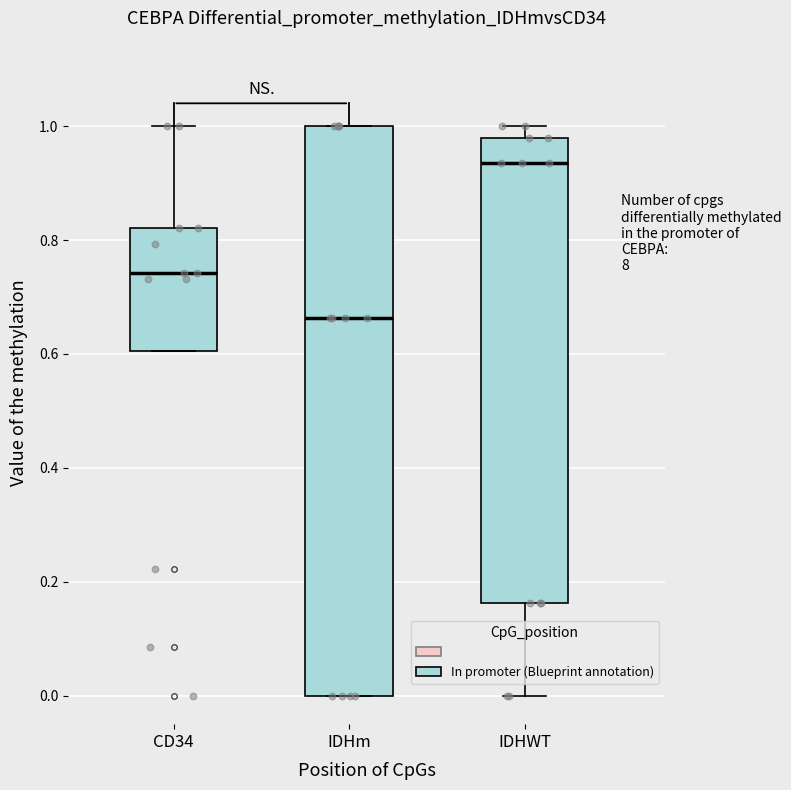

Reading left to right, transcribe this box plot: for each box, give where its median line is, the range the box spans, and where its two whiskers end, as read against the y-axis. The values are not printed on the chart, so give them approximately, as read against the axis.

CD34: median 0.74, box 0.60 to 0.82, whiskers 0.60 to 1.00
IDHm: median 0.66, box 0.00 to 1.00, whiskers 0.00 to 1.00
IDHWT: median 0.94, box 0.16 to 0.98, whiskers 0.00 to 1.00